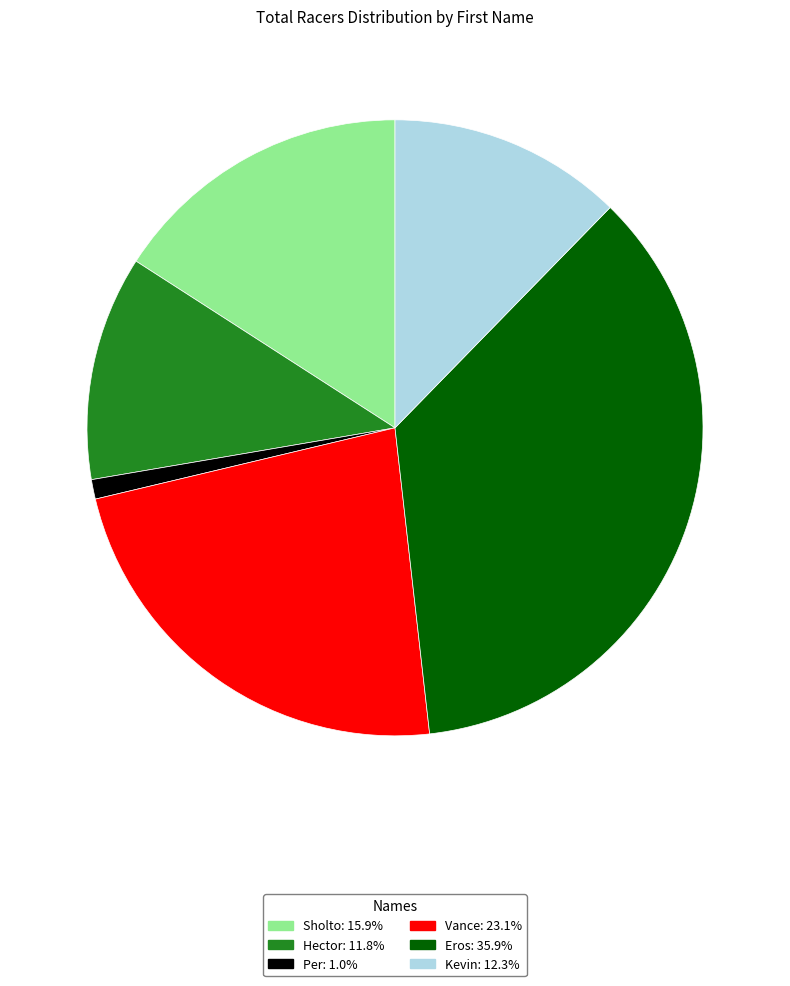

Count the number of slices in the pie.

6